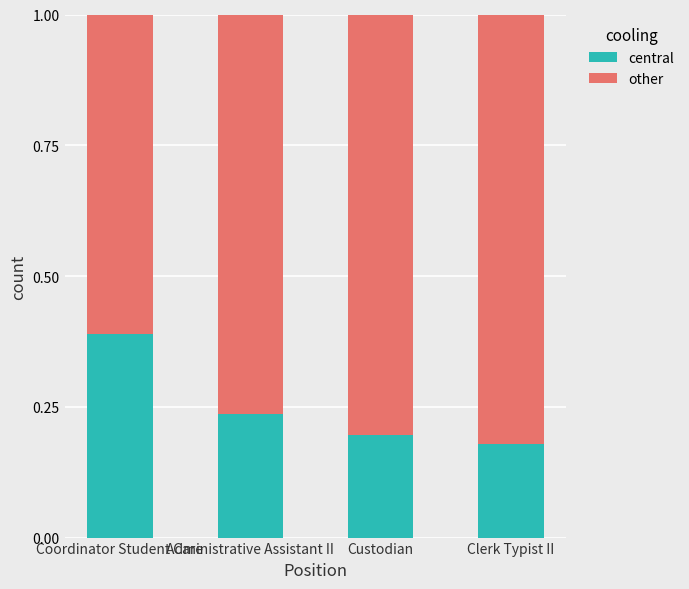

What is the total value across all series at Clerk Typist II?

1.0